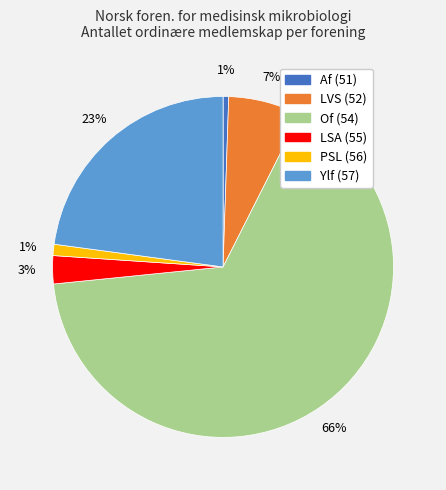

Count the number of slices in the pie.

6